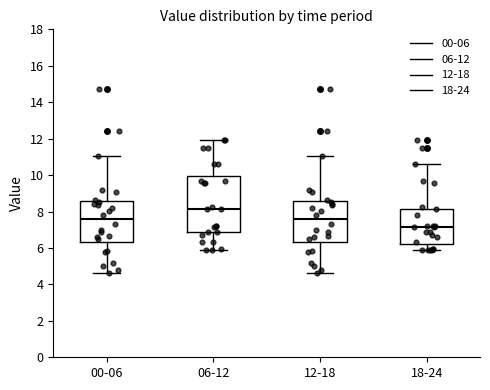

Reading left to right, read every box against the y-axis: the position of its median line, the range the box covers, and the ends of its whiskers. The values are not printed on the chart, so give them approximately, as read against the axis.

00-06: median 7.6, box 6.4 to 8.6, whiskers 4.6 to 11.0
06-12: median 8.2, box 6.8 to 10.0, whiskers 6.0 to 12.0
12-18: median 7.6, box 6.4 to 8.6, whiskers 4.6 to 11.0
18-24: median 7.2, box 6.2 to 8.2, whiskers 6.0 to 10.6